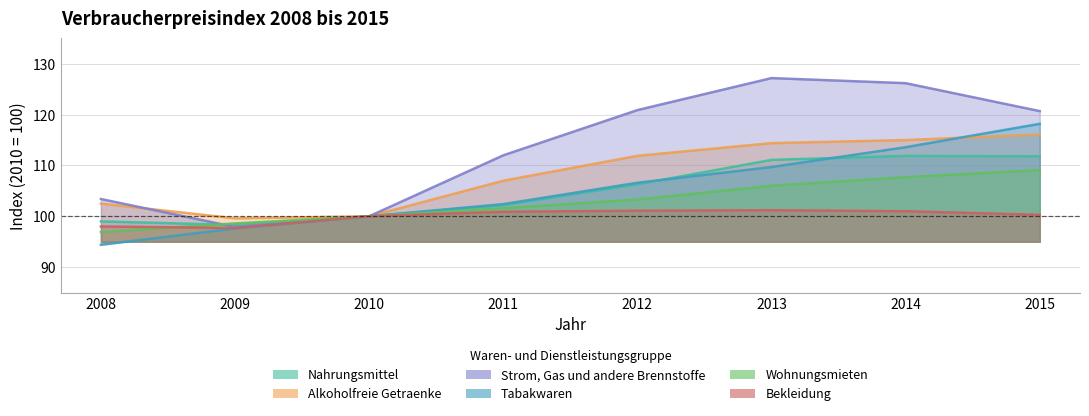

What is the sum of the Alkoholfreie Getraenke values at 2012 and 2009?

211.5